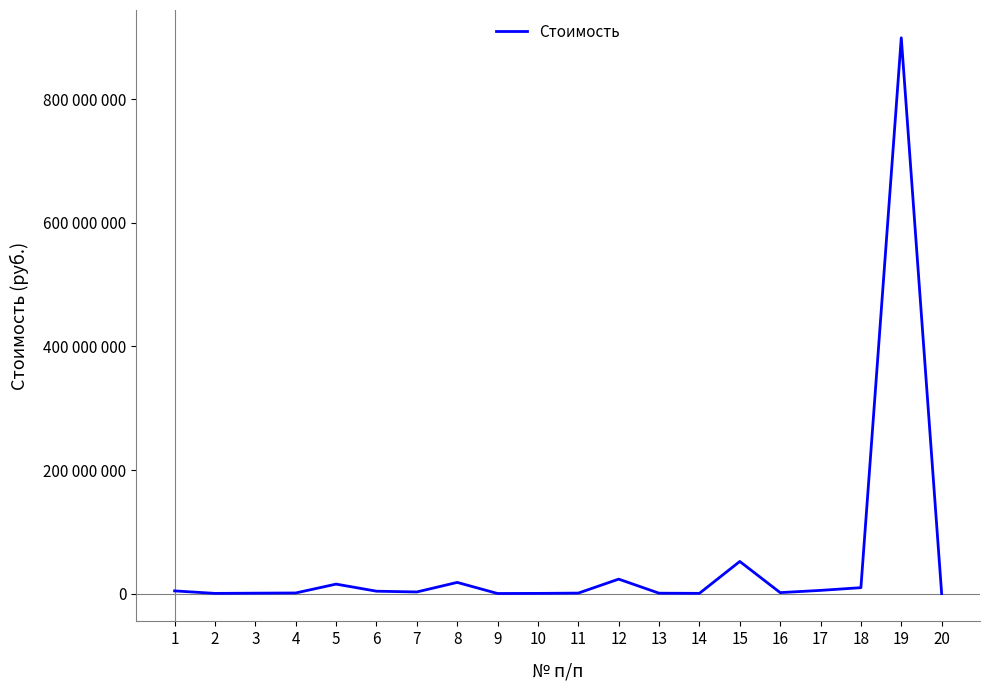

Where is the first local maximum?

5